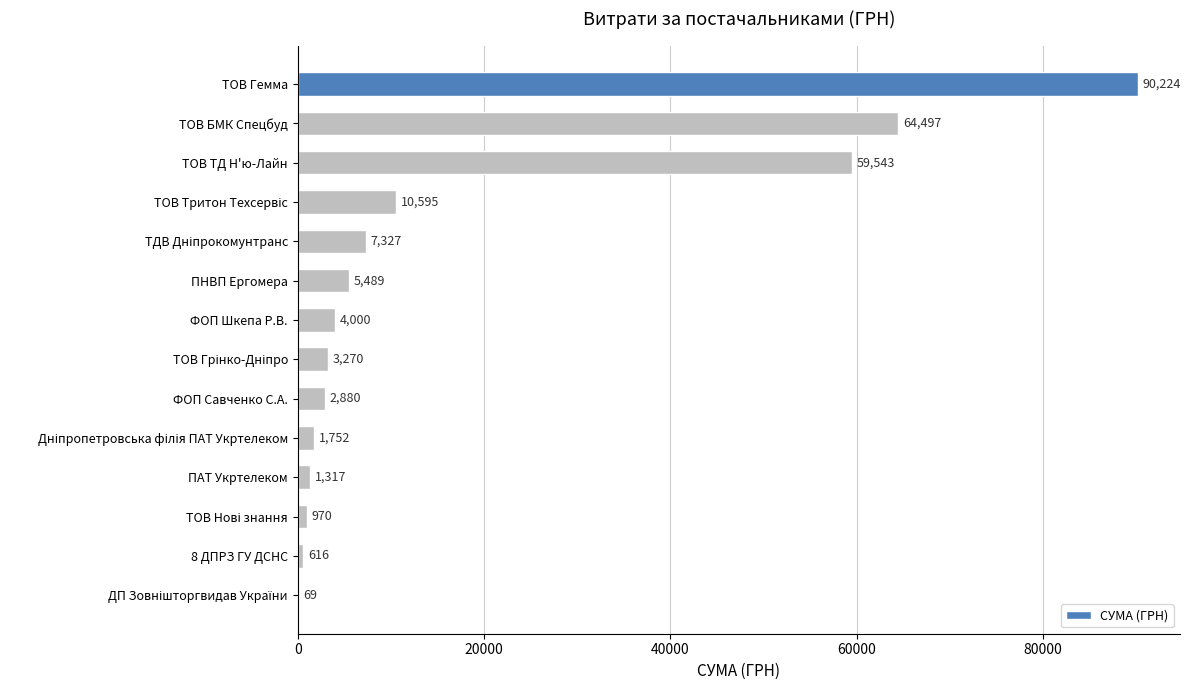

What is the greatest value displayed?

90224.4